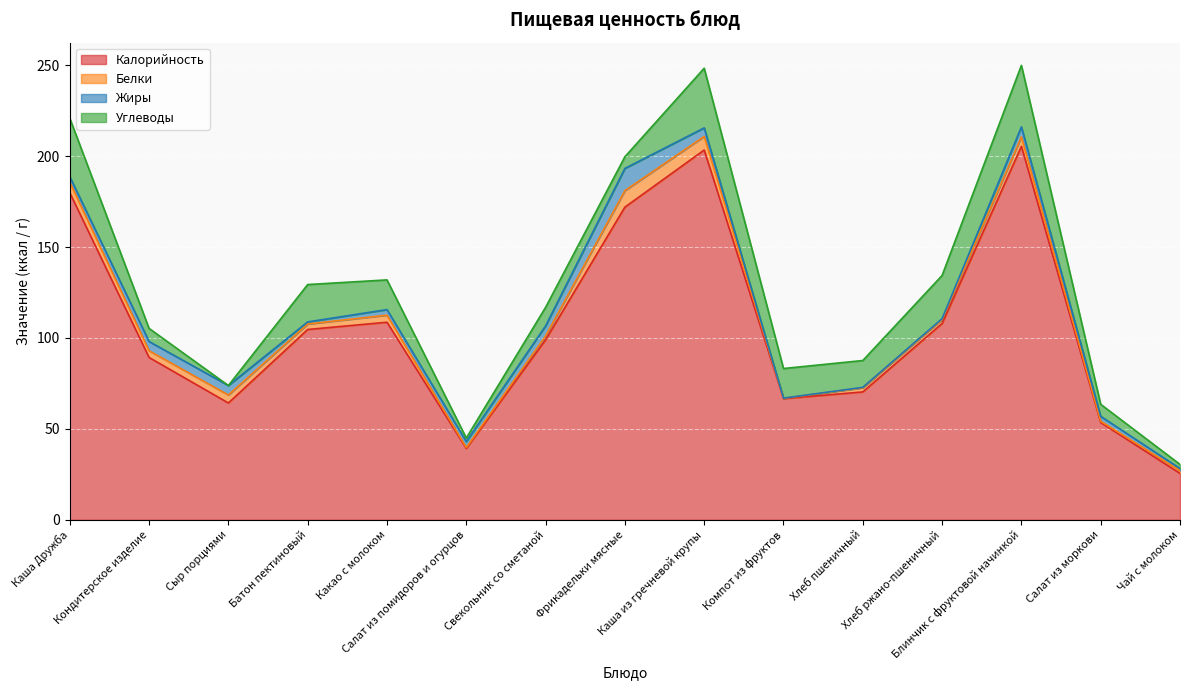

What is the maximum value shown in the chart?

205.5